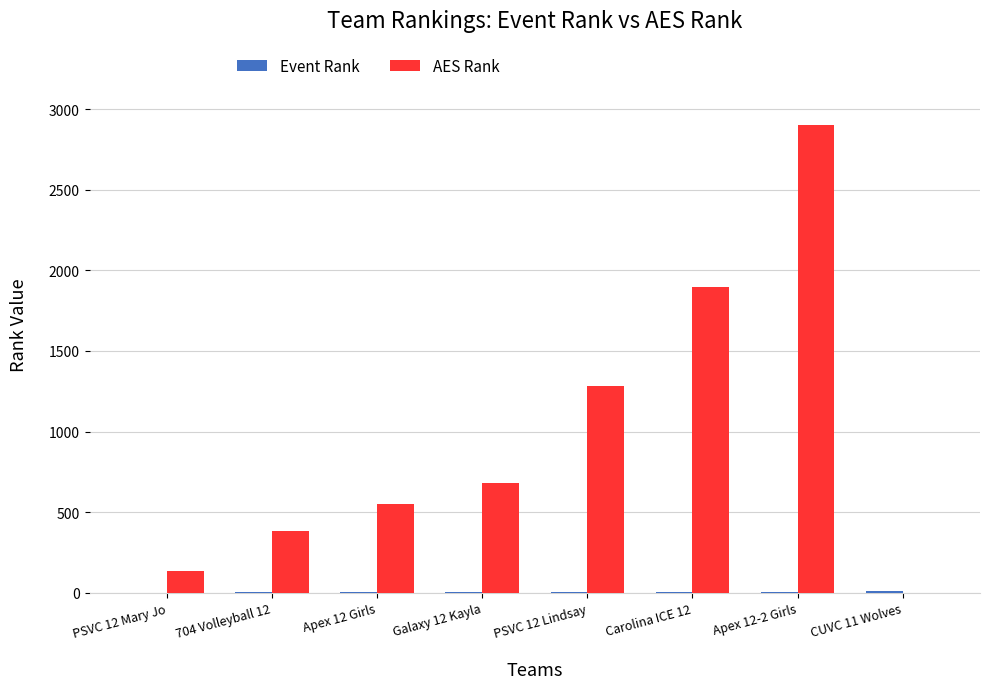

What is the sum of all AES Rank values?

7832